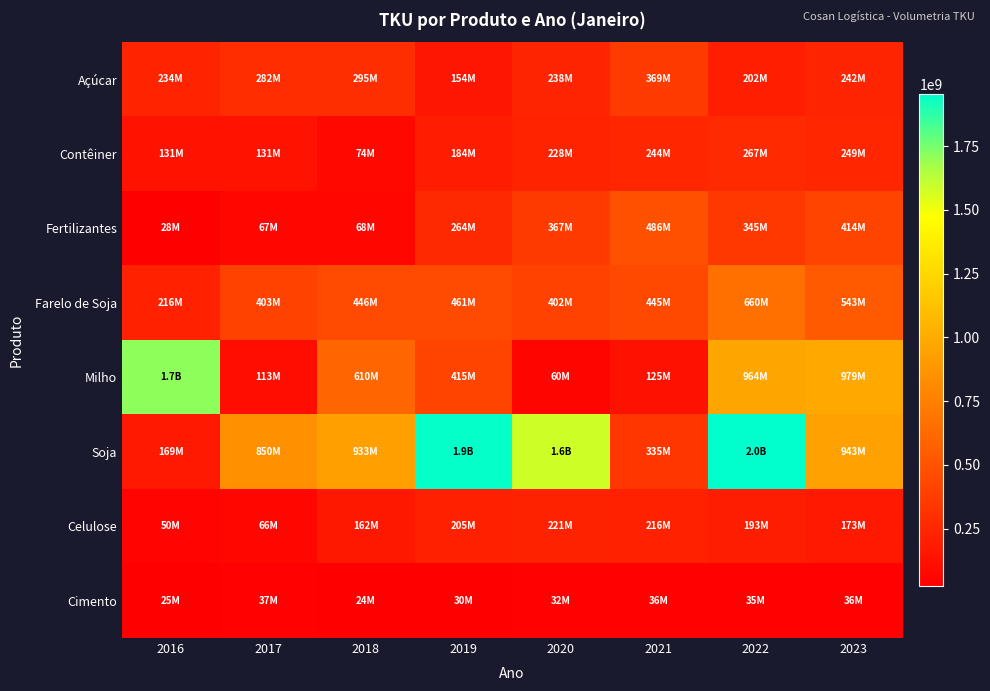

At how many categories does at least one series exceed 193316148?

8